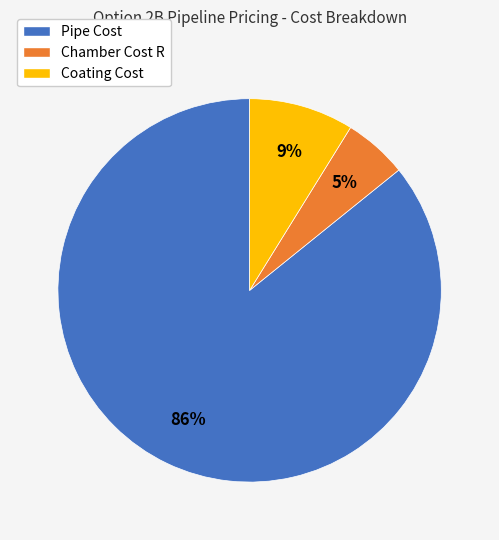

Which slice represents more than half of the pie?

Pipe Cost